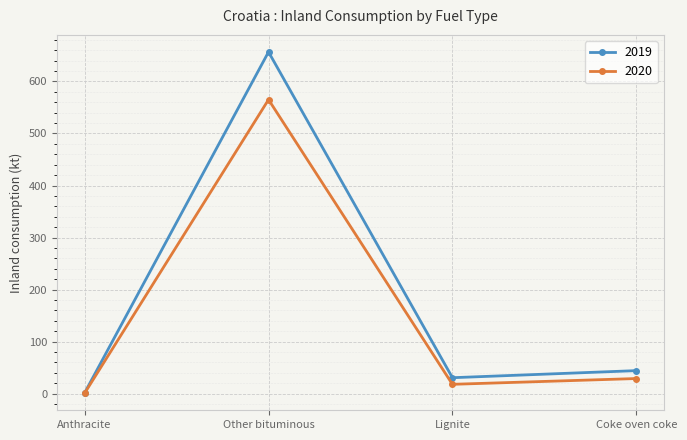

List the series in order of their overall mean, lowest first.

2020, 2019